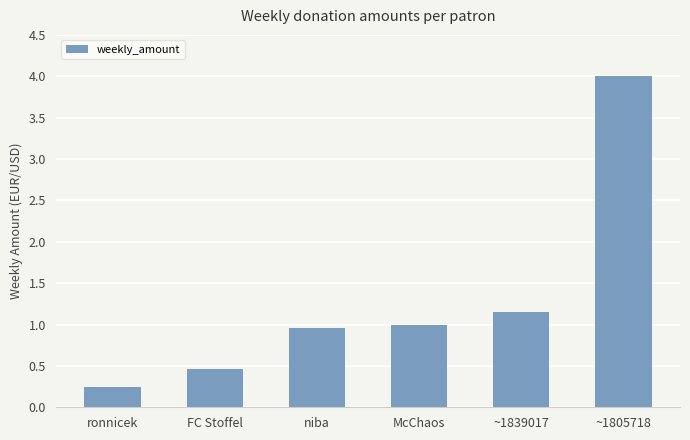

Does the chart contain stacked bars?

No